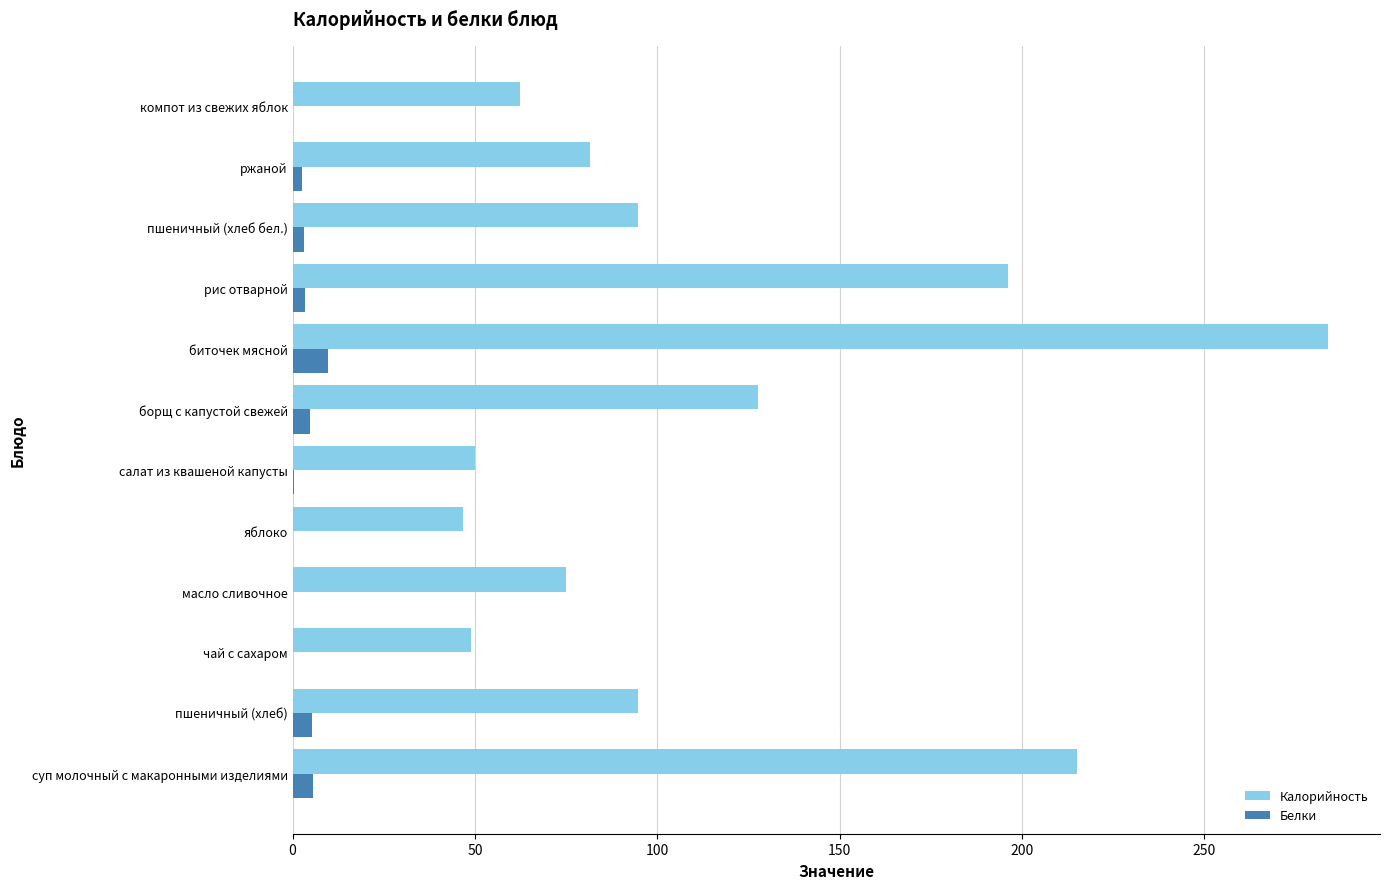

What is the highest value of the Белки series?

9.8